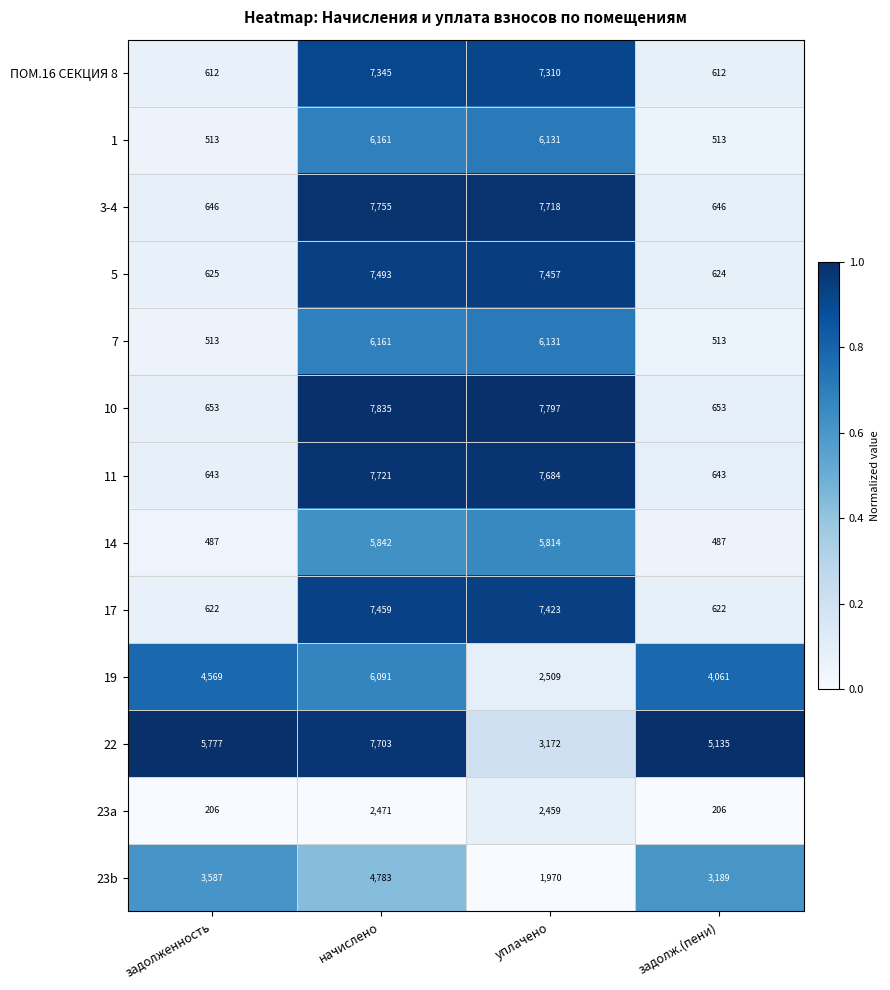

What is the greatest value displayed?

7835